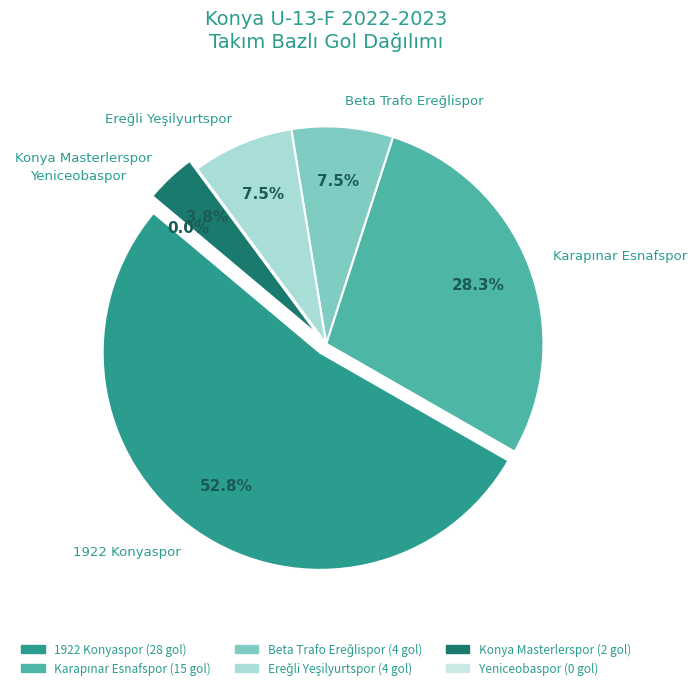

How many slices are in this pie chart?

6